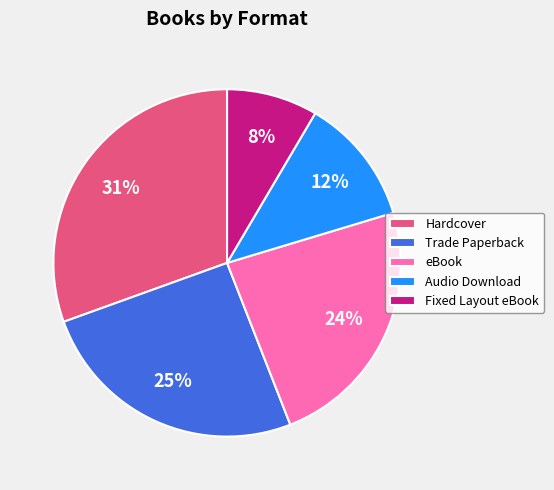

Rank the categories by value from highest to lowest.

Hardcover, Trade Paperback, eBook, Audio Download, Fixed Layout eBook